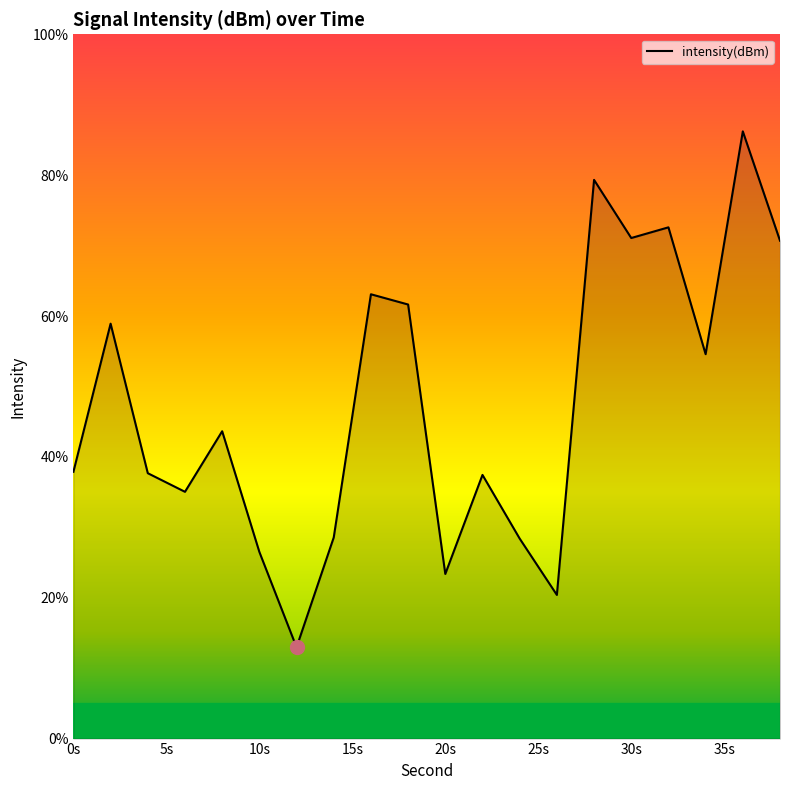

What is the smallest value displayed?

13.0